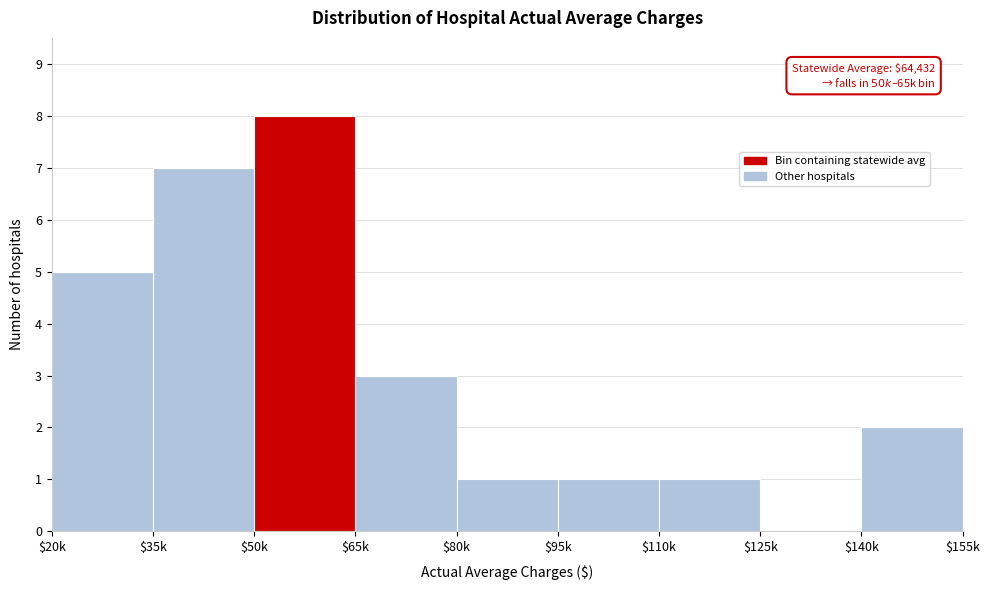

Is it true that the value at $80k is 1?

True